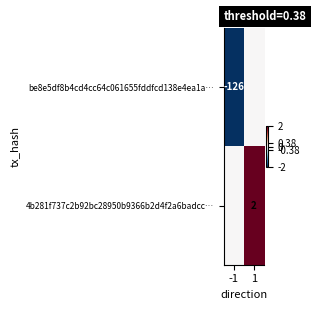

The value of 4b281f737c2b92bc28950b9366b2d4f2a6badcc… at -1 is 1. True or false?

False